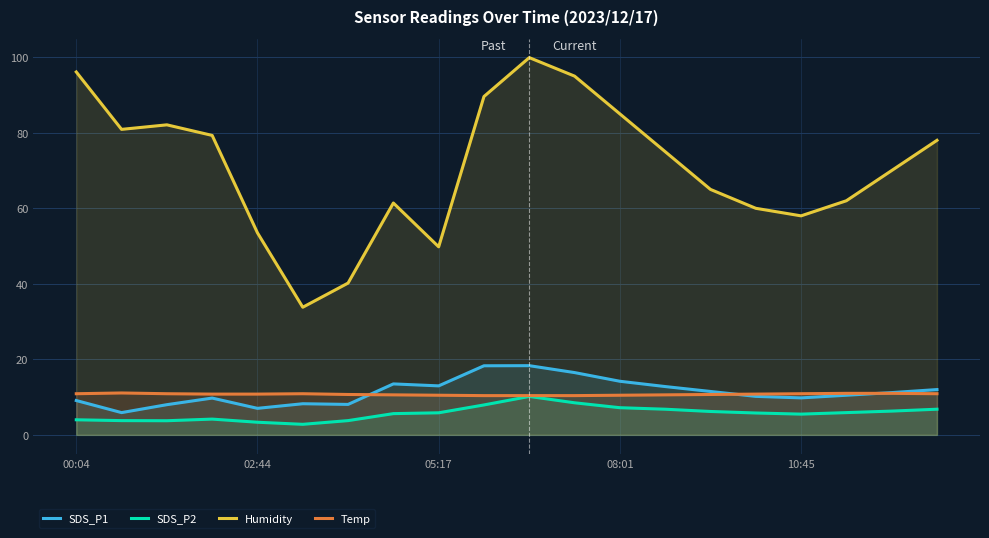

Which category has the lowest value across all series?

5